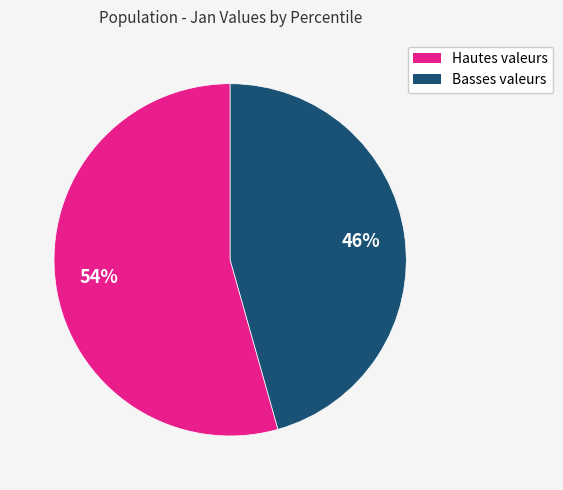

Which slice is the smallest?

Basses valeurs